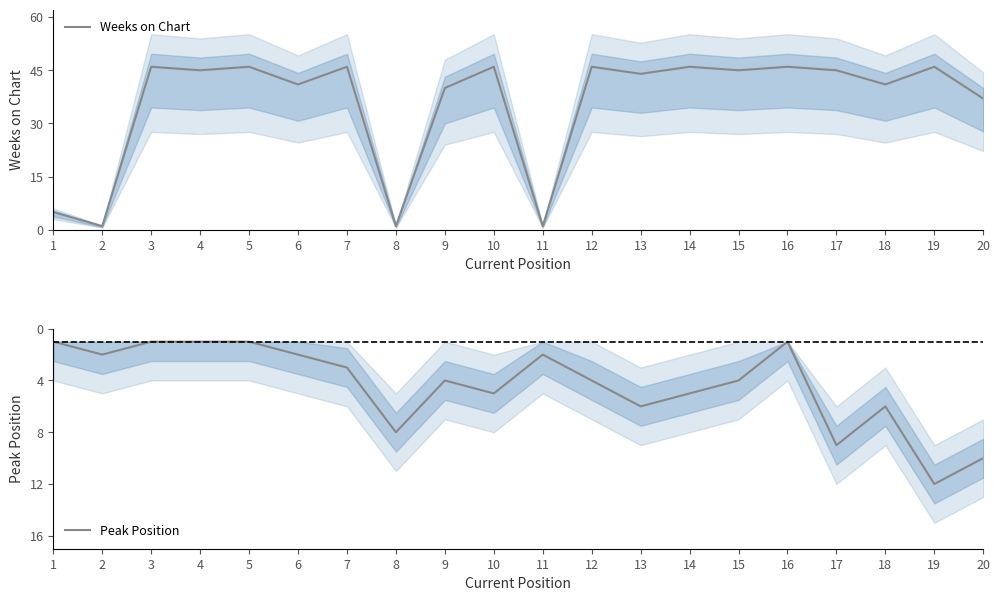

What is the sum of all Peak Position values?

87